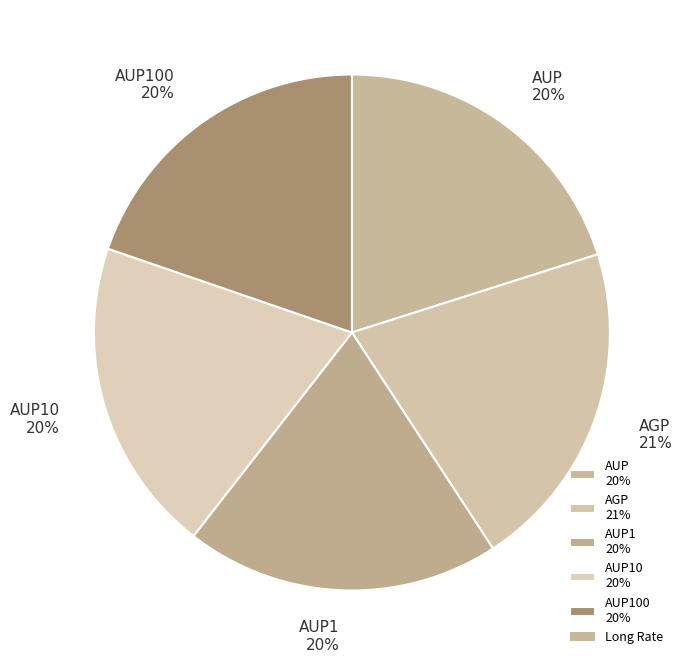

True or false: AUP1 20% accounts for 20% of the total.

True